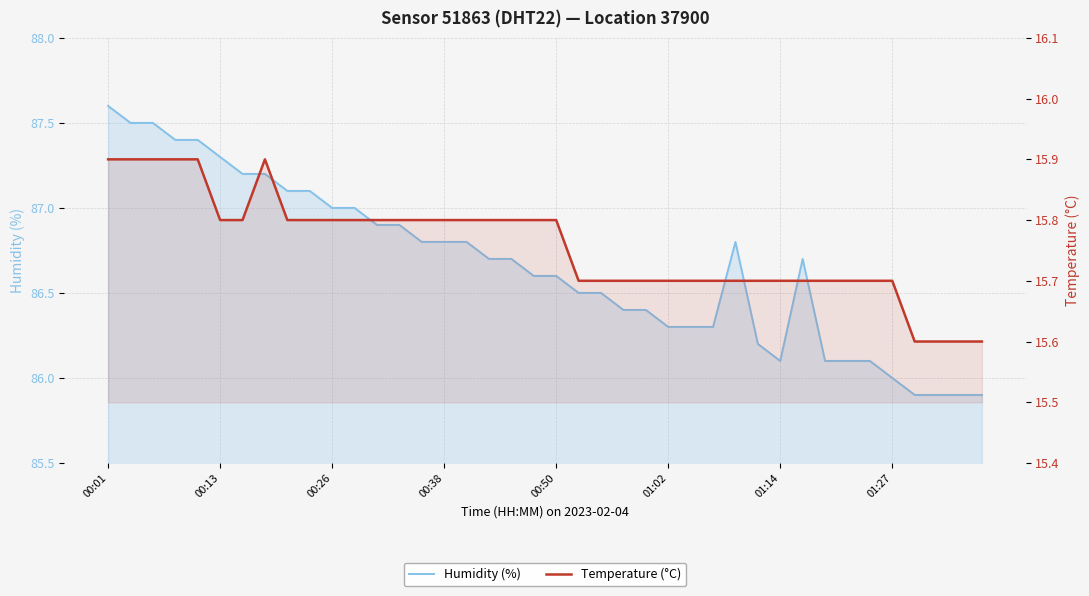

Which category has the highest value in the Humidity (%) series?

00:01